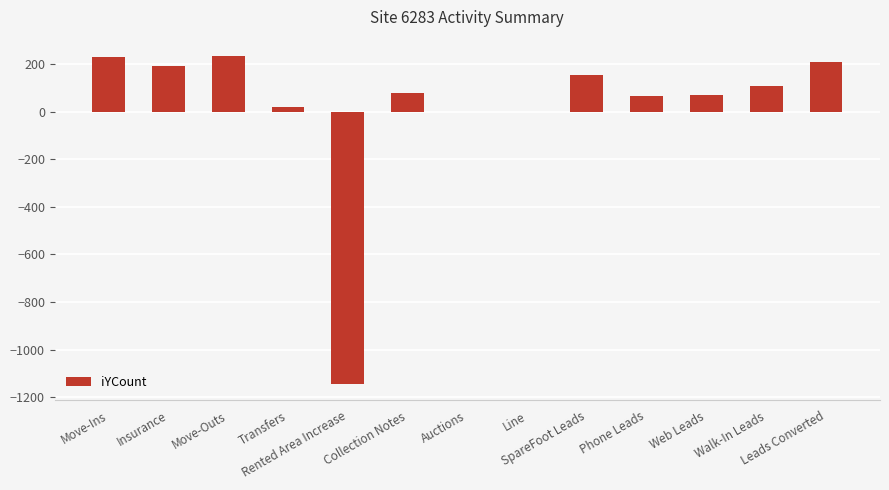

What is the change in value from Insurance to Collection Notes?

-113